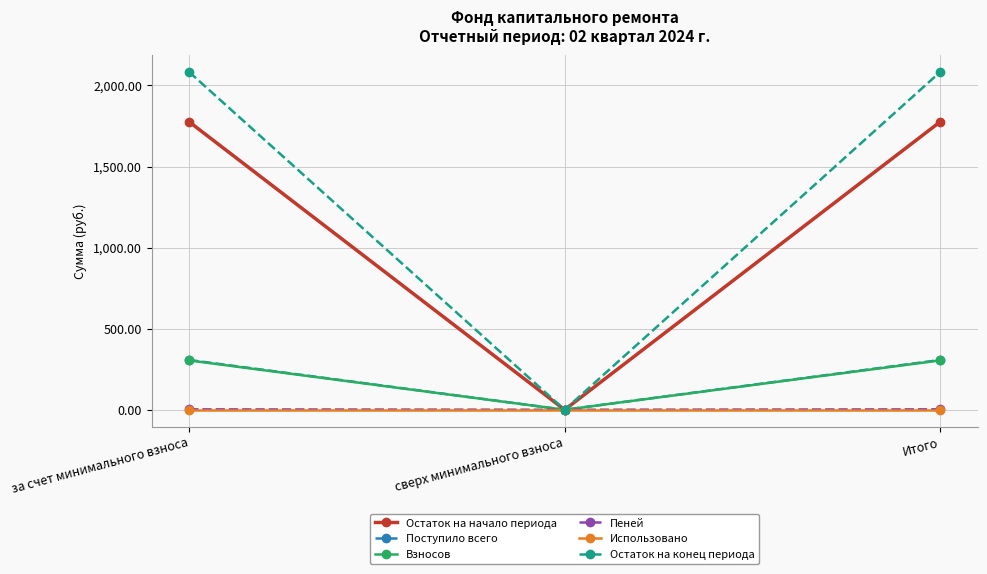

True or false: Остаток на начало периода has a value of 2937.0 at Итого.

False